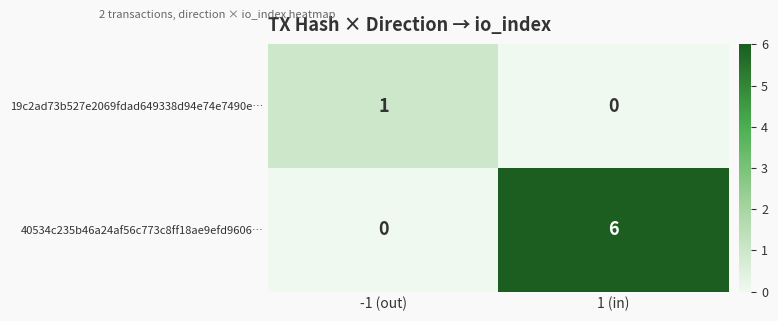

What is the total value across all series at 1 (in)?

6